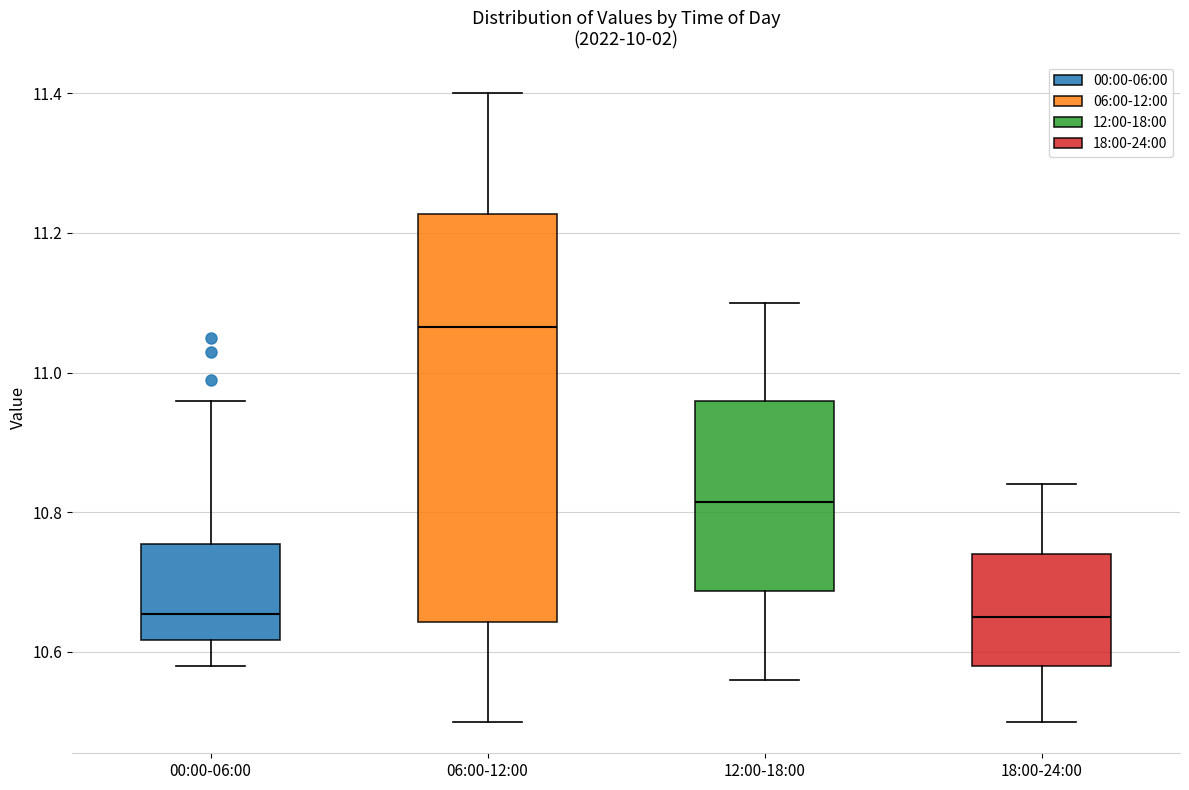

Comparing the boxes themselves (not the whiskers), which one is the tallest?

06:00-12:00